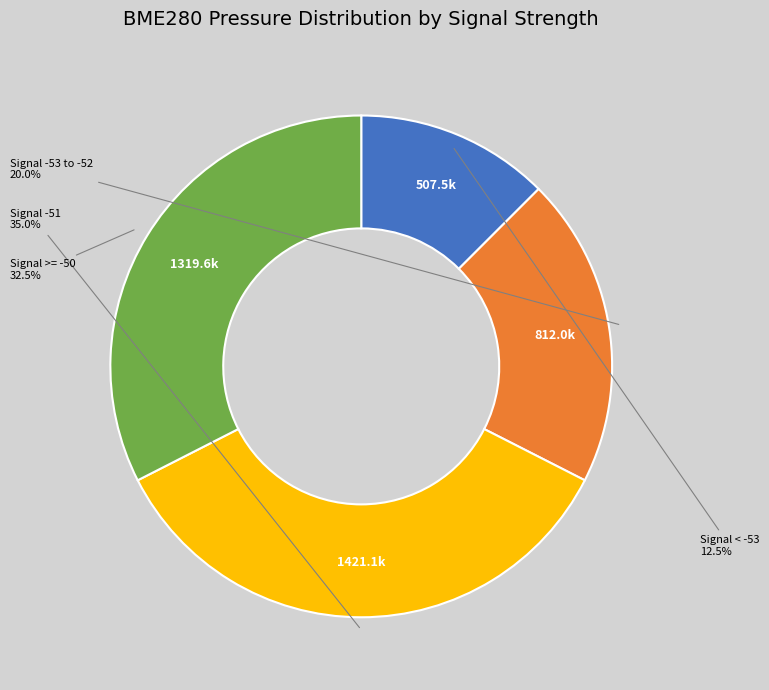

Is there any slice that represents more than half of the pie?

No